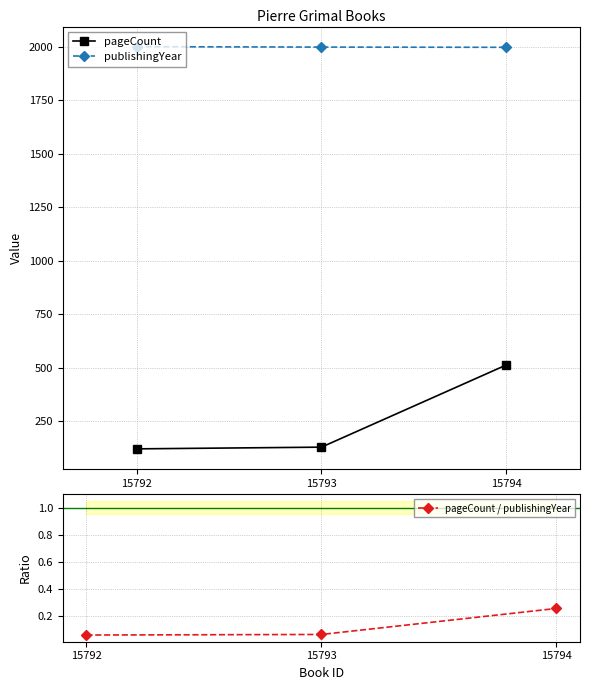

How many values in the pageCount series are below 128?

1